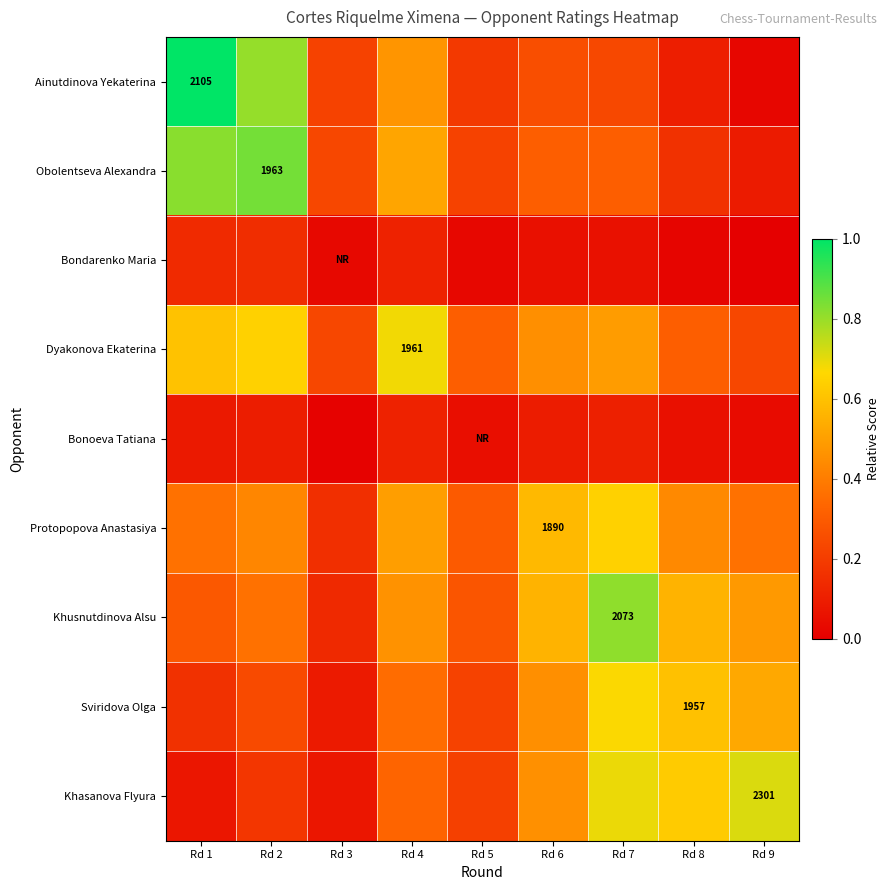

True or false: Dyakonova Ekaterina has a value of 0.6 at Rd 1.

True